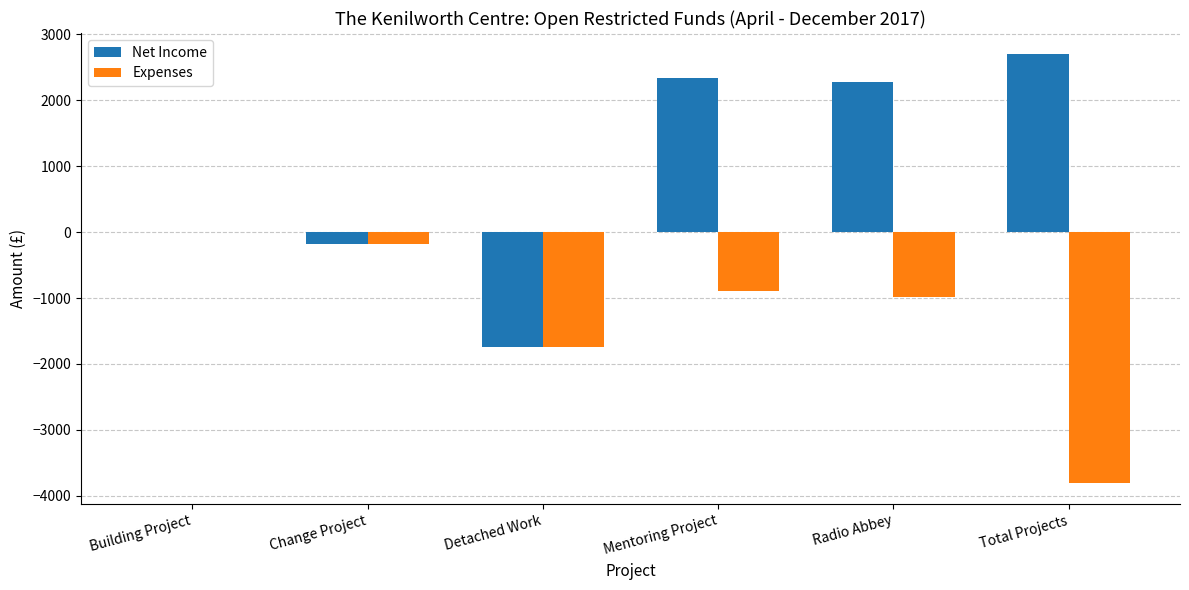

What are all the series names shown in the legend?

Net Income, Expenses